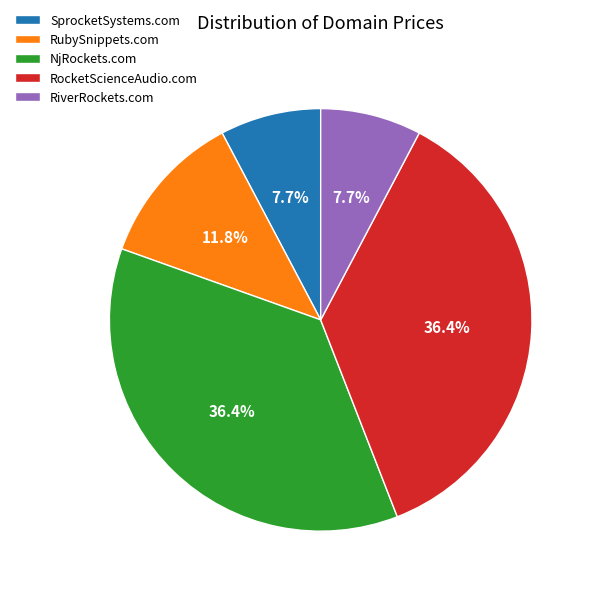

Count the number of slices in the pie.

5